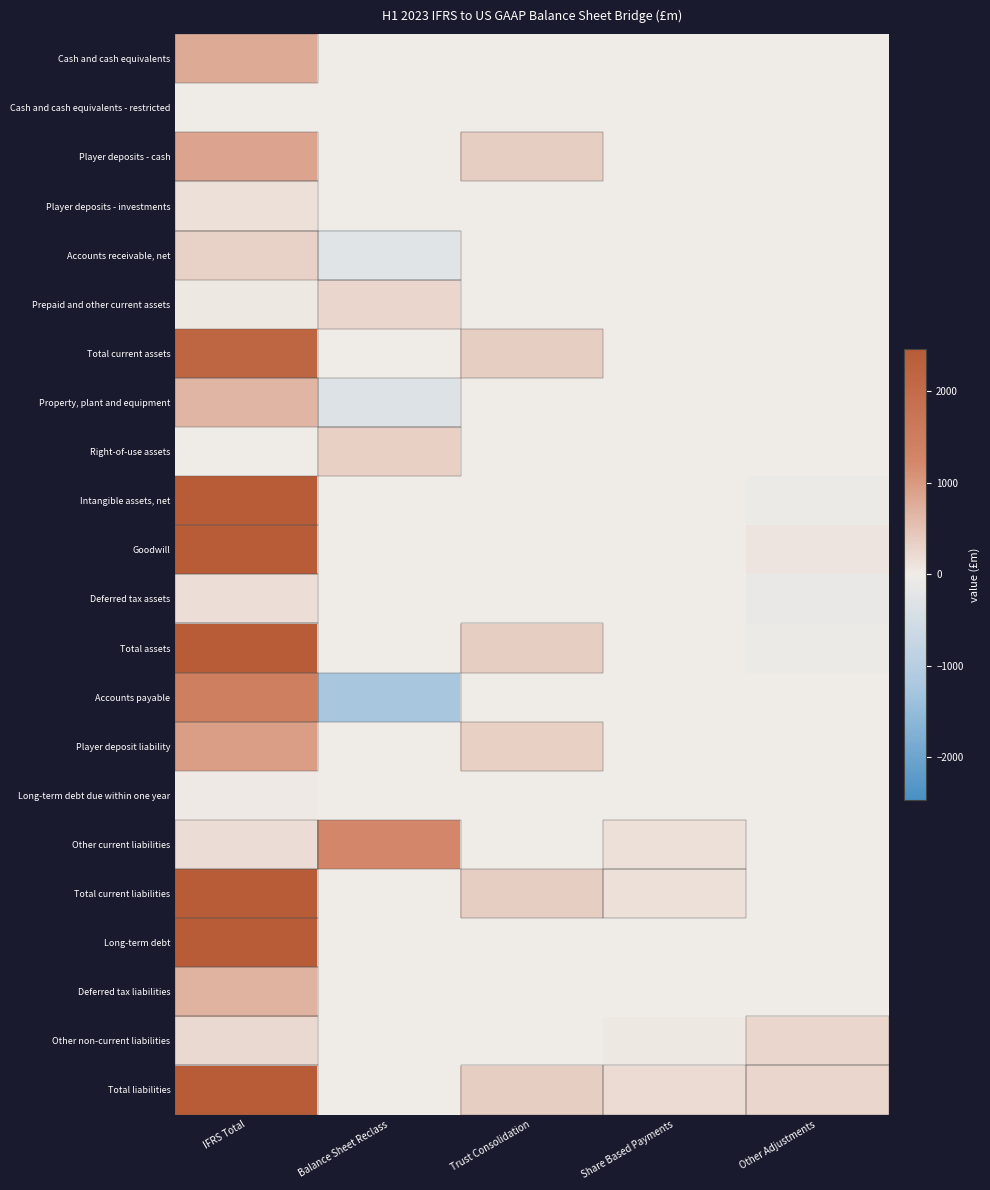

List the series in order of their peak value, highest first.

Total assets, Goodwill, Total liabilities, Intangible assets, net, Long-term debt, Total current liabilities, Total current assets, Accounts payable, Other current liabilities, Player deposit liability, Player deposits - cash, Cash and cash equivalents, Deferred tax liabilities, Property, plant and equipment, Right-of-use assets, Accounts receivable, net, Prepaid and other current assets, Other non-current liabilities, Deferred tax assets, Player deposits - investments, Long-term debt due within one year, Cash and cash equivalents - restricted